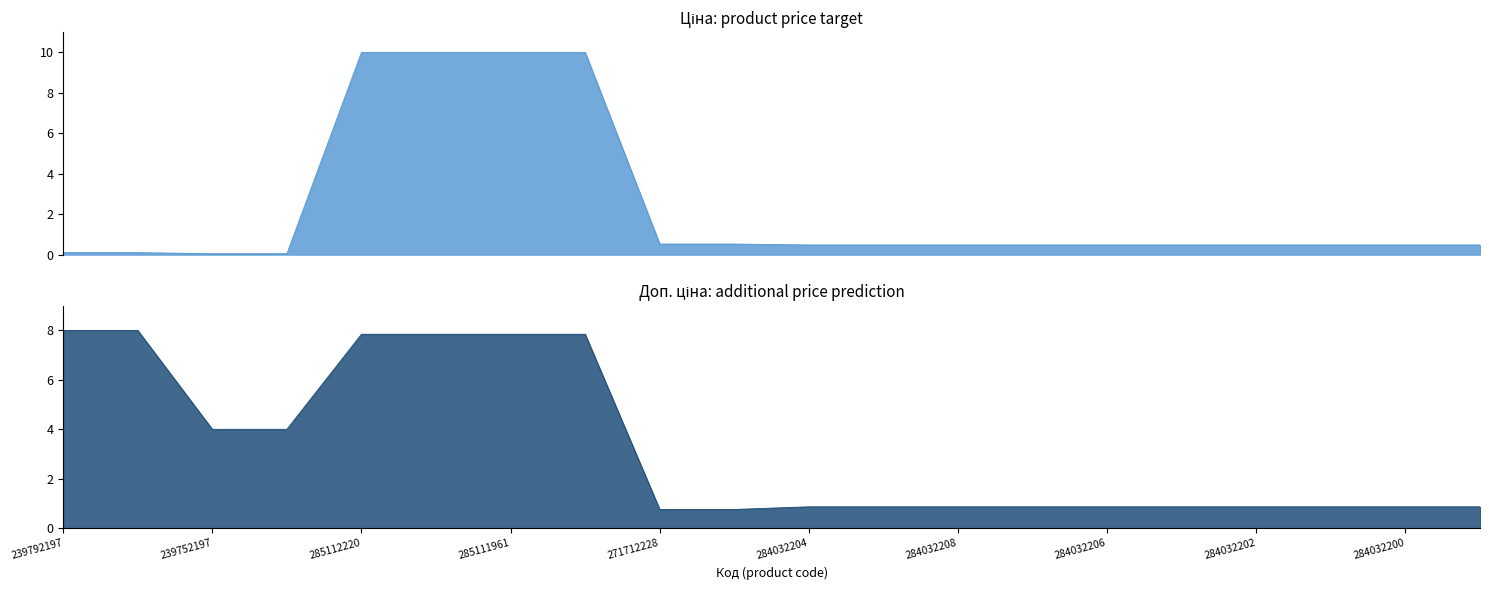

List the labels in order of Доп. ціна value, largest first.

239792197, 239792196, 285112220, 285112217, 285111961, 285111912, 239752197, 239752196, 284032204, 284032203, 284032208, 284032207, 284032206, 284032205, 284032202, 284032201, 284032200, 284032199, 271712228, 271712227